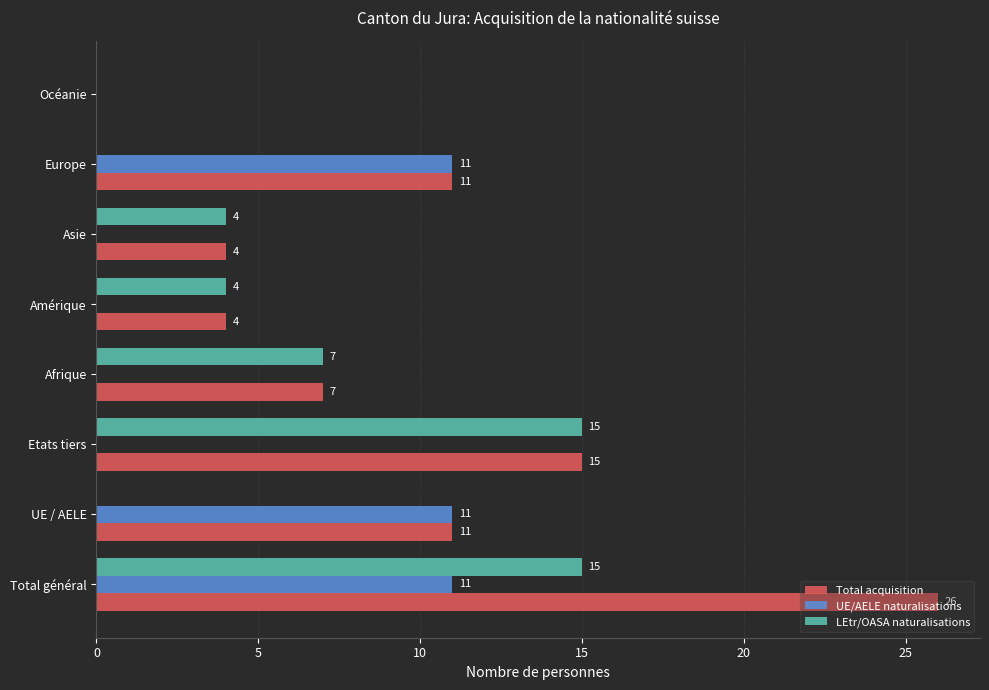

At which category is the sum across all series the highest?

Total général